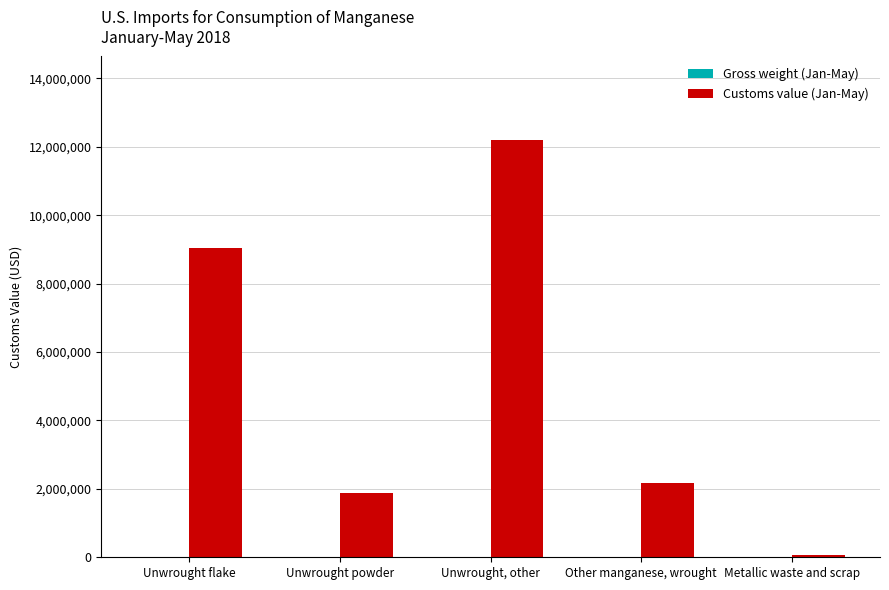

What is the sum of all Customs value (Jan-May) values?

25349500